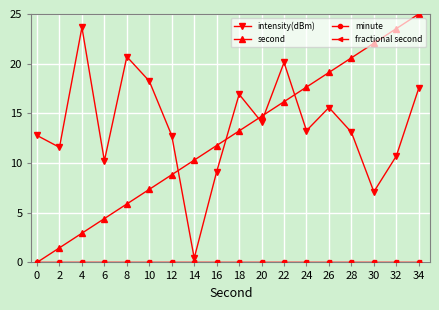

What is the difference between the highest and lowest values at 20?

14.7